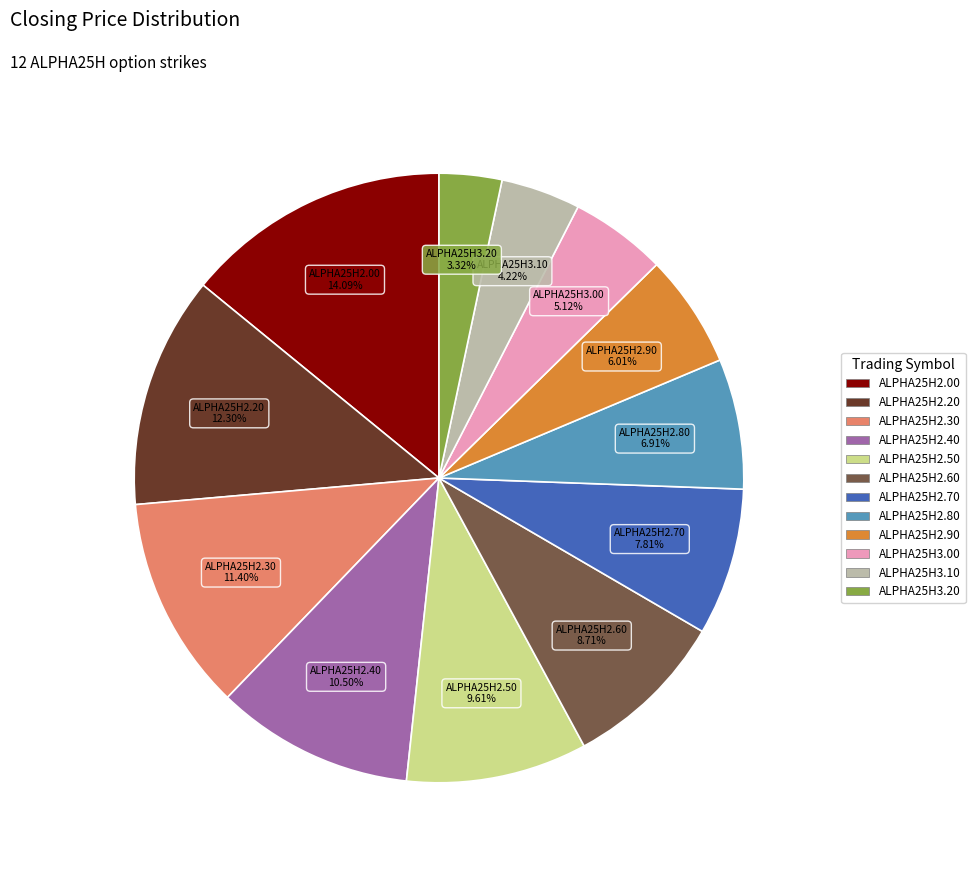

To the nearest percent, what is the difference between the ALPHA25H2.60 and ALPHA25H2.30 slice percentages?

3%